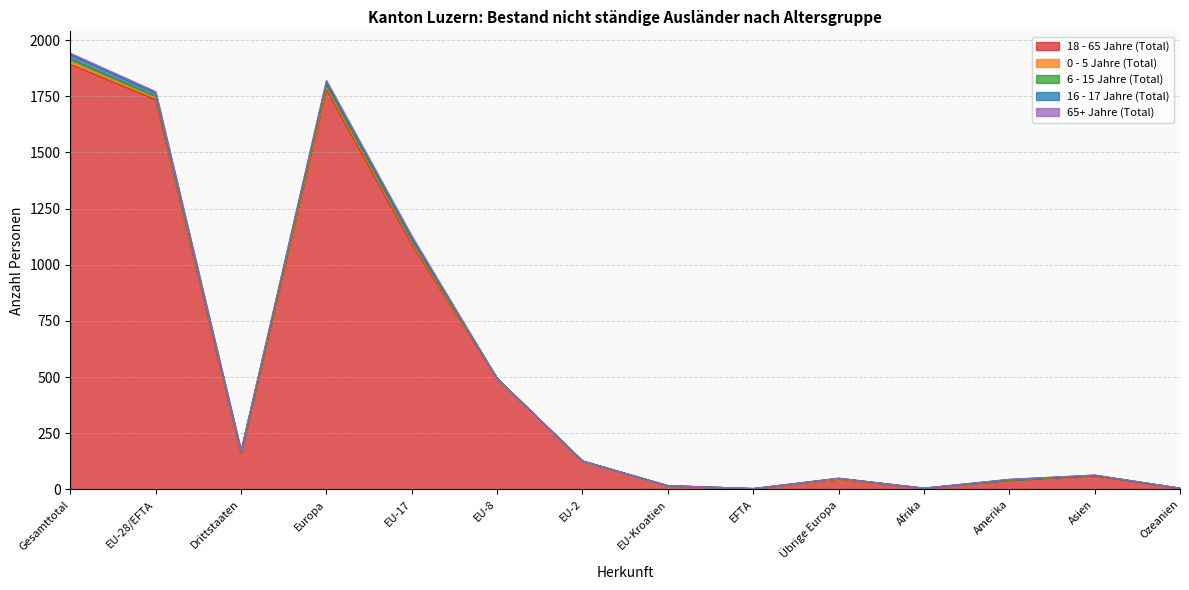

Which series has the largest total across all categories?

18 - 65 Jahre (Total)